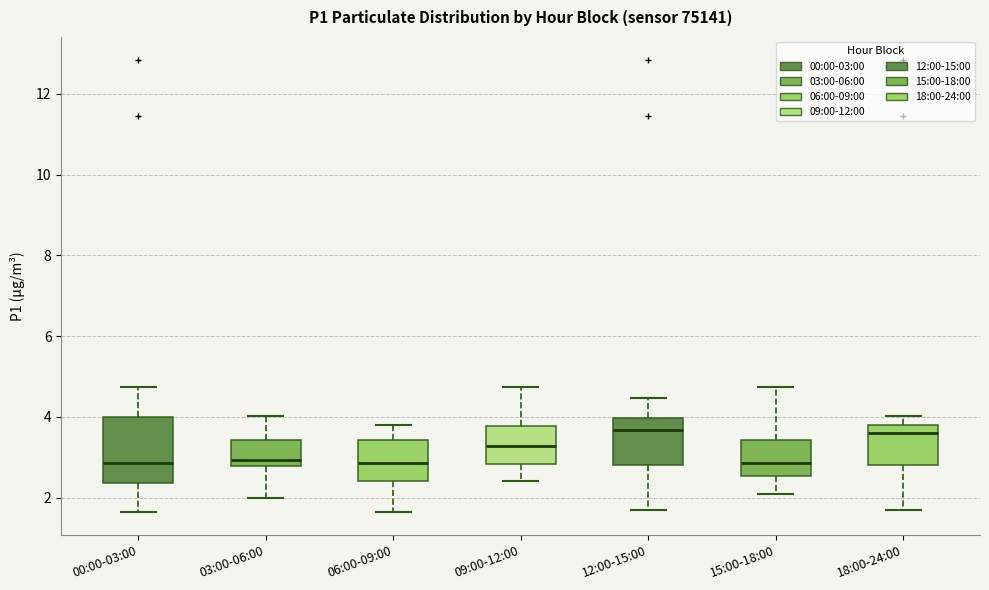

Where is the lower edge of the box for 06:00-09:00 on the y-axis? The values are not printed on the chart, so give them approximately, as read against the axis.

2.4